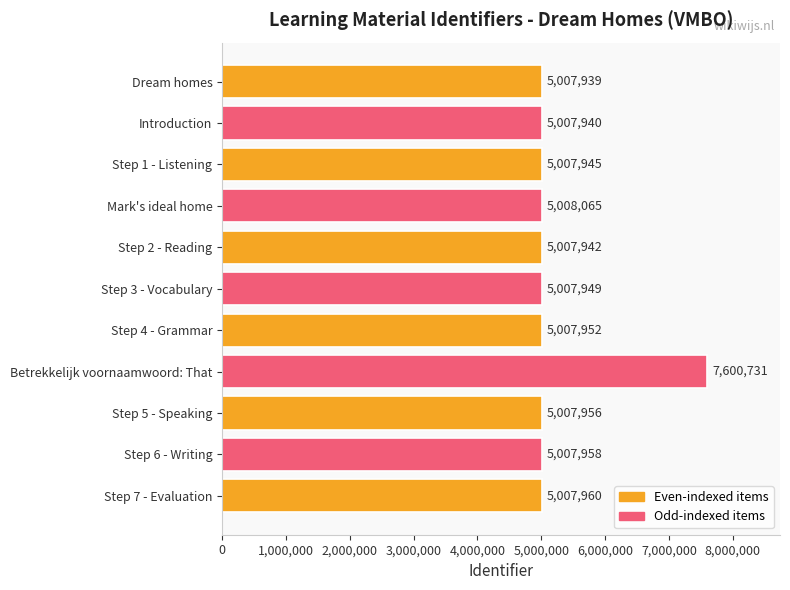

List the labels in order of value, smallest first.

Dream homes, Introduction, Step 2 - Reading, Step 1 - Listening, Step 3 - Vocabulary, Step 4 - Grammar, Step 5 - Speaking, Step 6 - Writing, Step 7 - Evaluation, Mark's ideal home, Betrekkelijk voornaamwoord: That